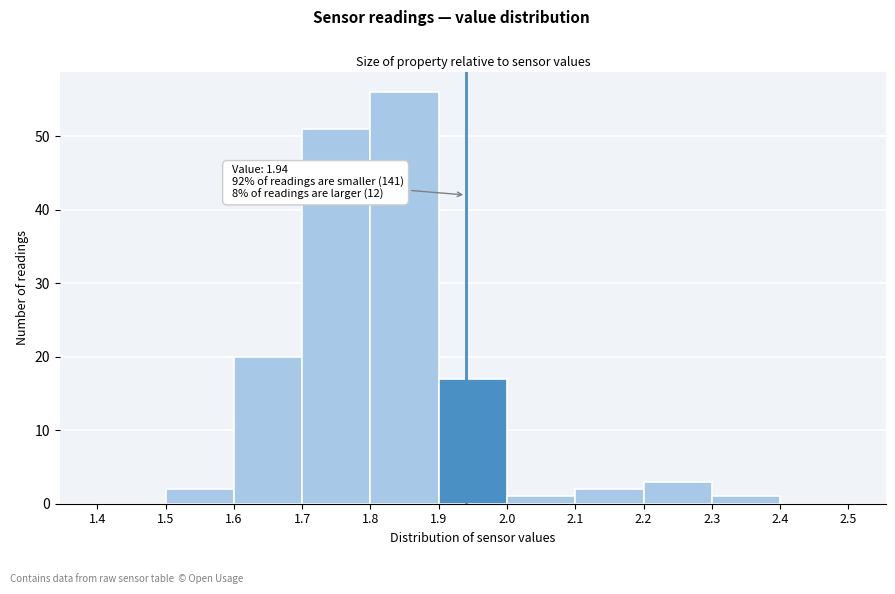

Over which range of the x-axis is the bar tallest?

1.8 to 1.9